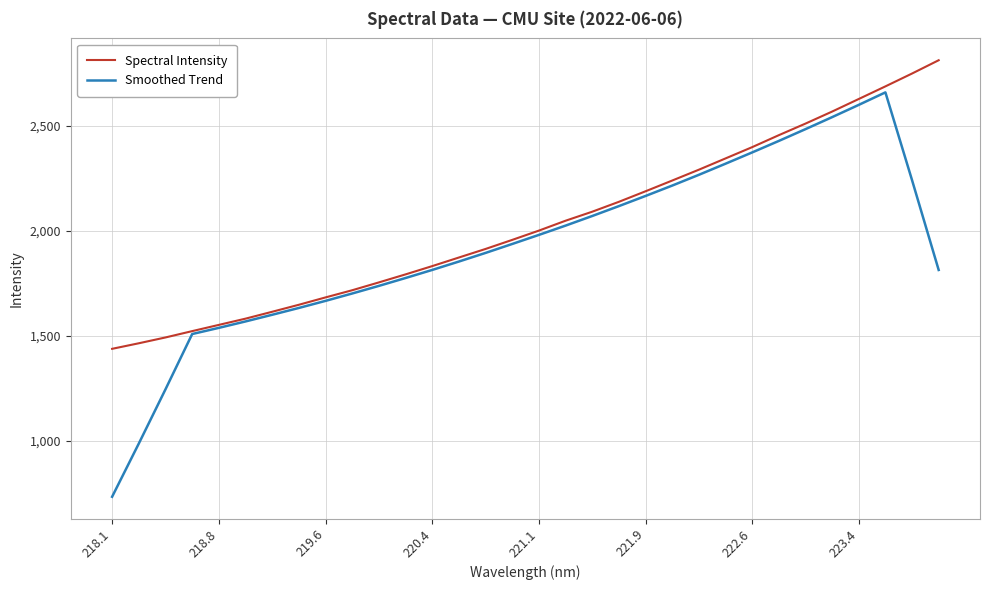

What is the minimum value for Spectral Intensity?

1437.3